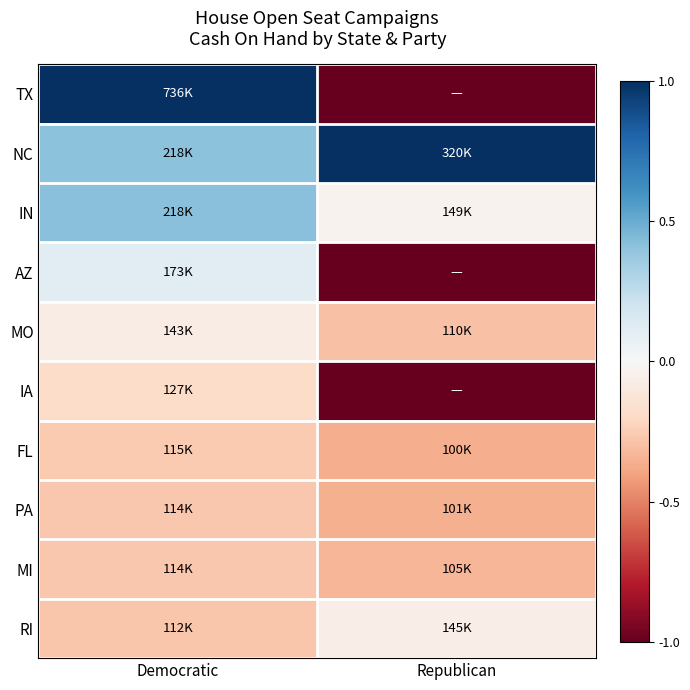

At how many categories does at least one series exceed 0?

2